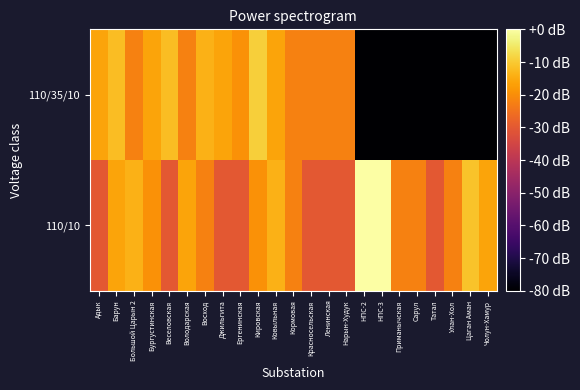

At which category is the sum across all series the highest?

Барун